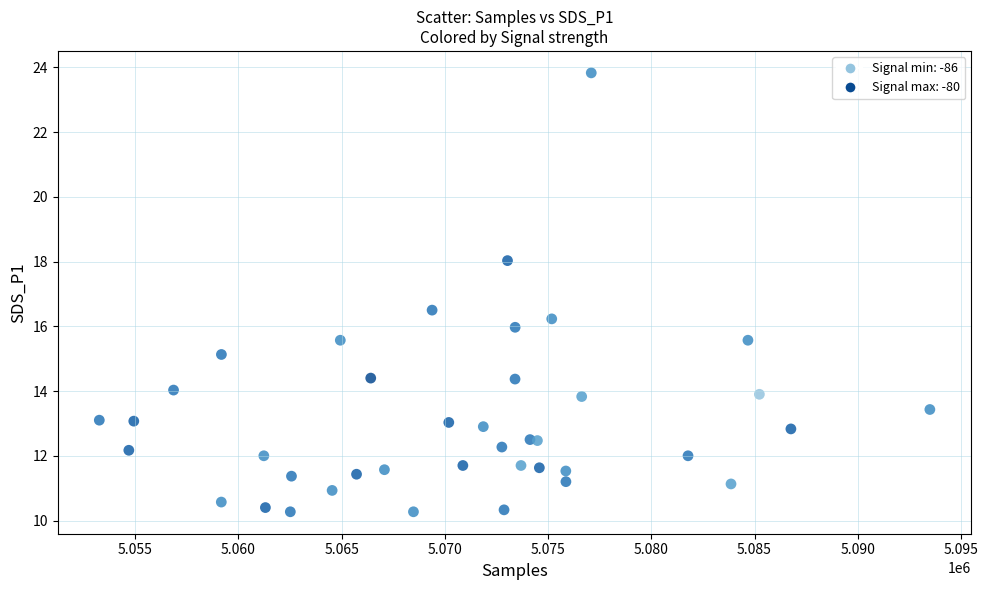

What Y value in the scatter plot is closest to 17?

16.5